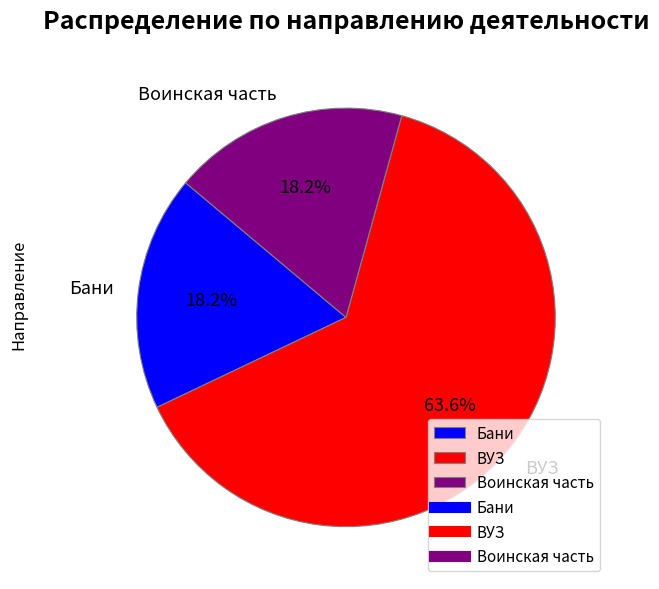

To the nearest percent, what is the difference between the largest and smallest slice percentages?

45%